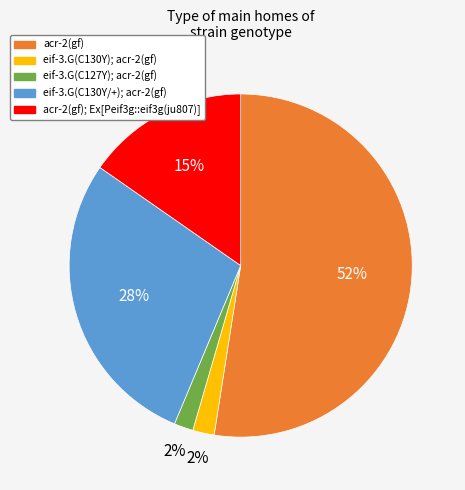

Is there any slice that represents more than half of the pie?

Yes